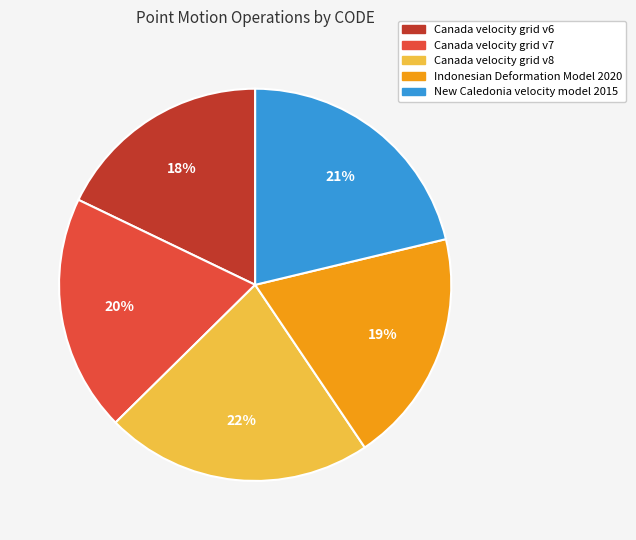

To the nearest percent, what is the difference between the largest and smallest slice percentages?

4%